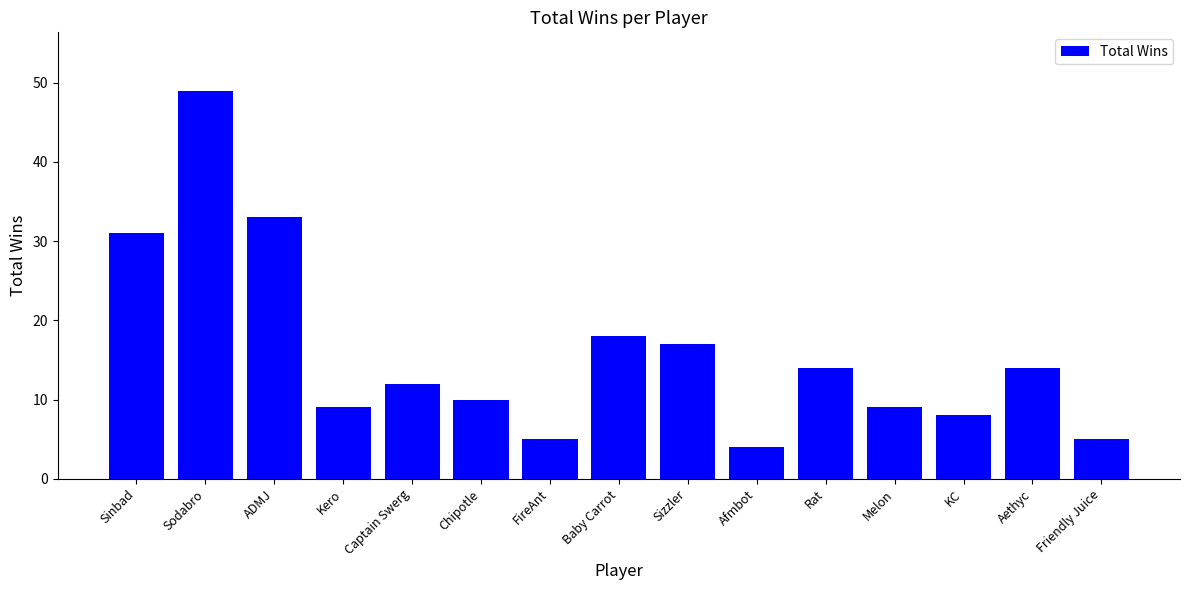

True or false: the data shows 5 at Friendly Juice.

True